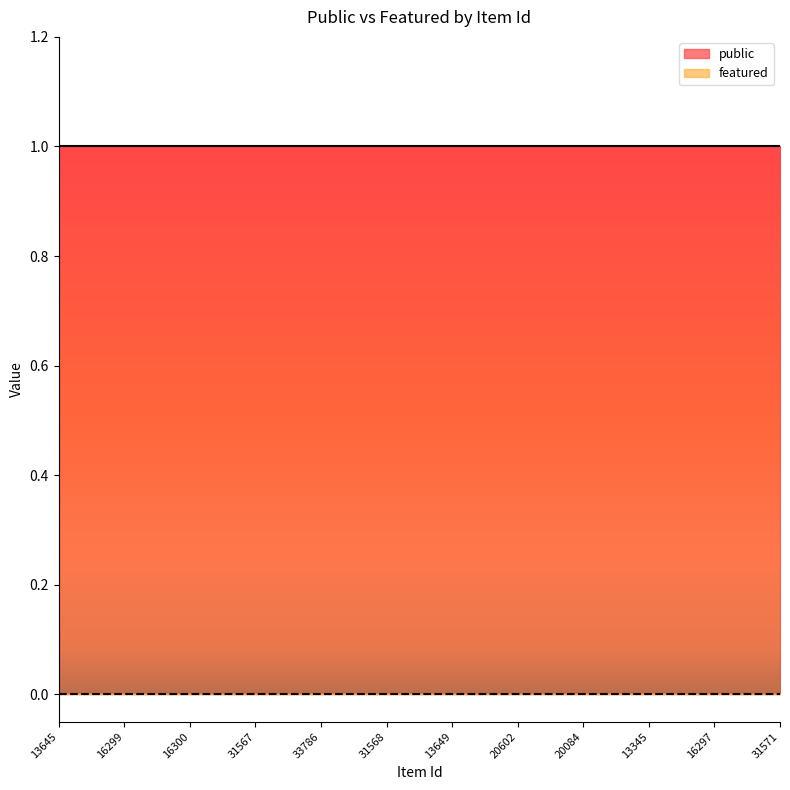

What is the difference between the highest and lowest values at 16300?

1